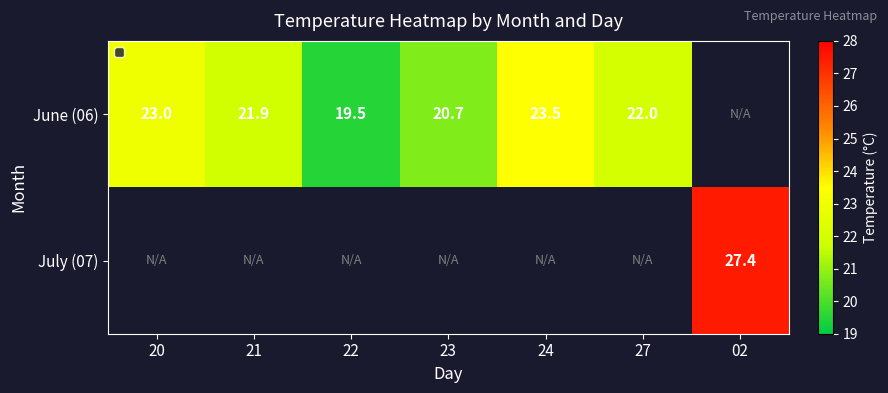

What is the greatest value displayed?

27.4